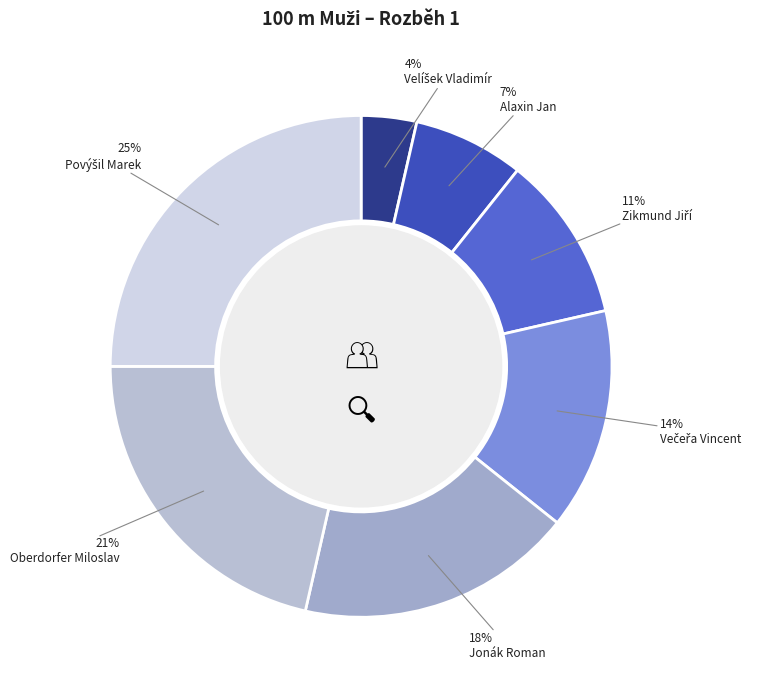

How many slices are in this pie chart?

7